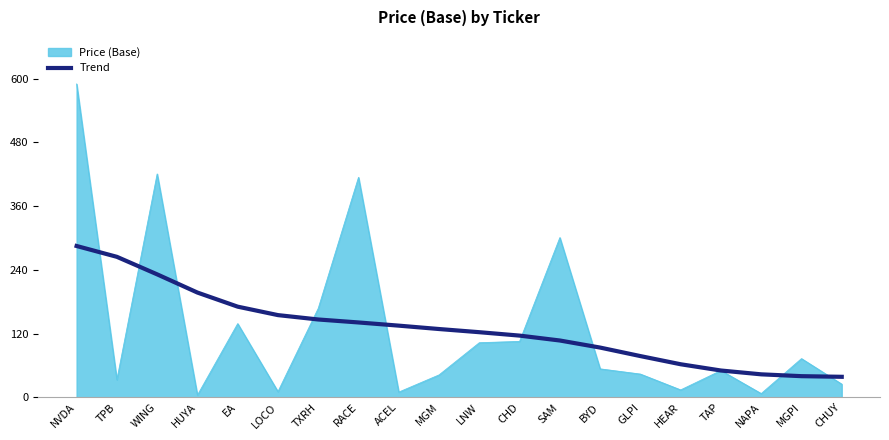

Which series changed the most between LOCO and LNW?

Price (Base)